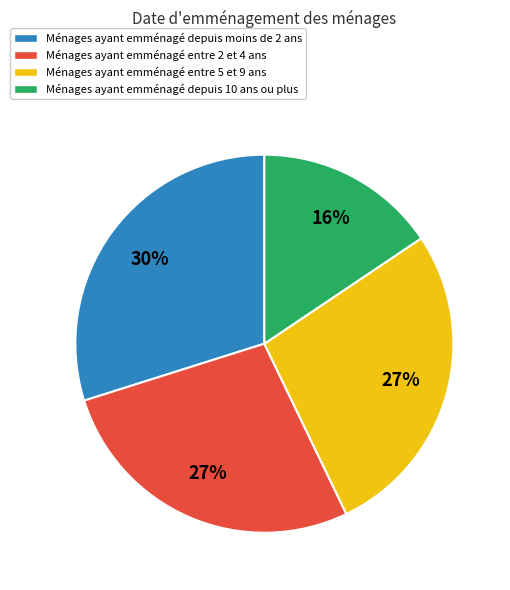

What is the ratio of the value at Ménages ayant emménagé entre 2 et 4 ans to the value at Ménages ayant emménagé depuis moins de 2 ans?

0.9